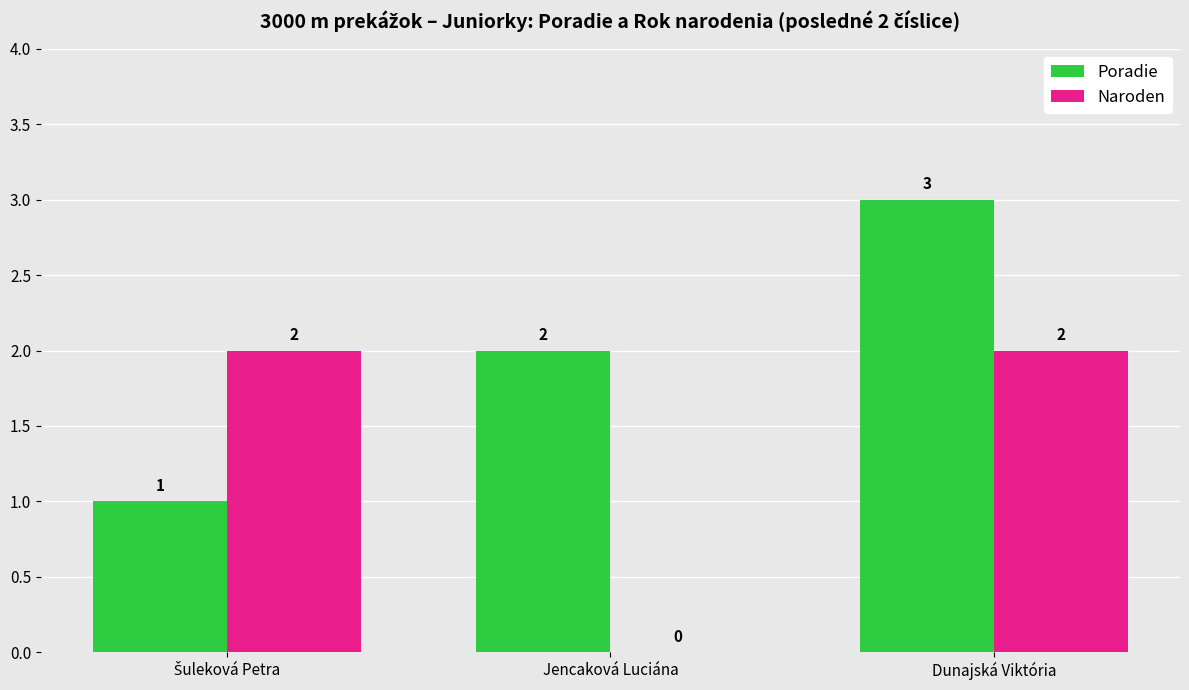

Reading left to right, transcribe all the data shown in this chart.

Poradie: 1	2	3
Naroden: 2	0	2